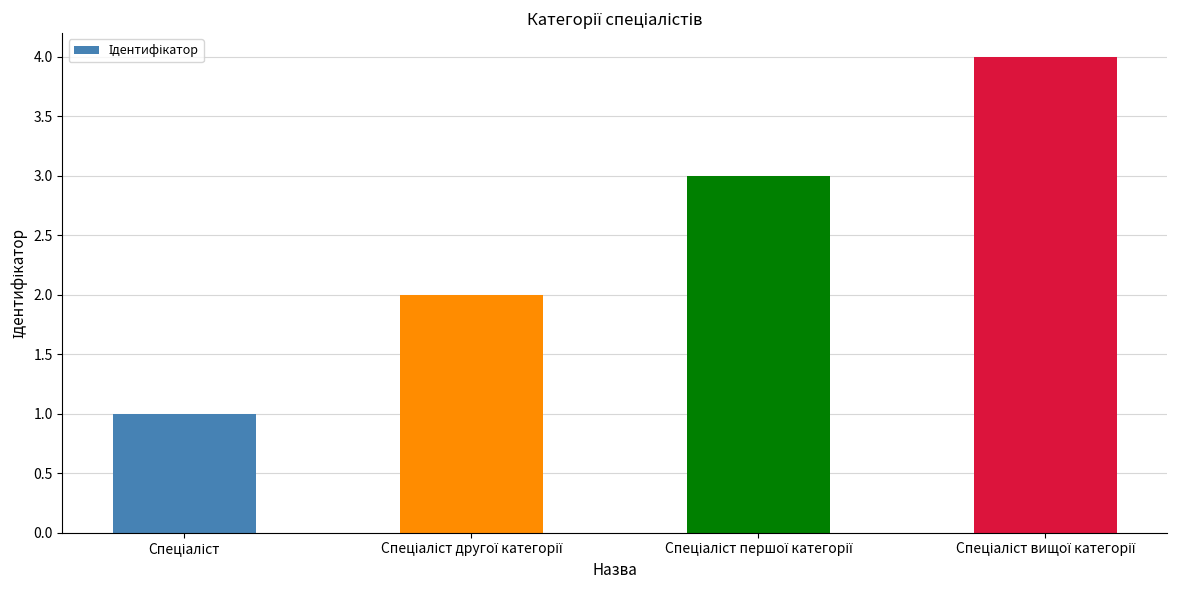

How many values are between 2 and 4?

3